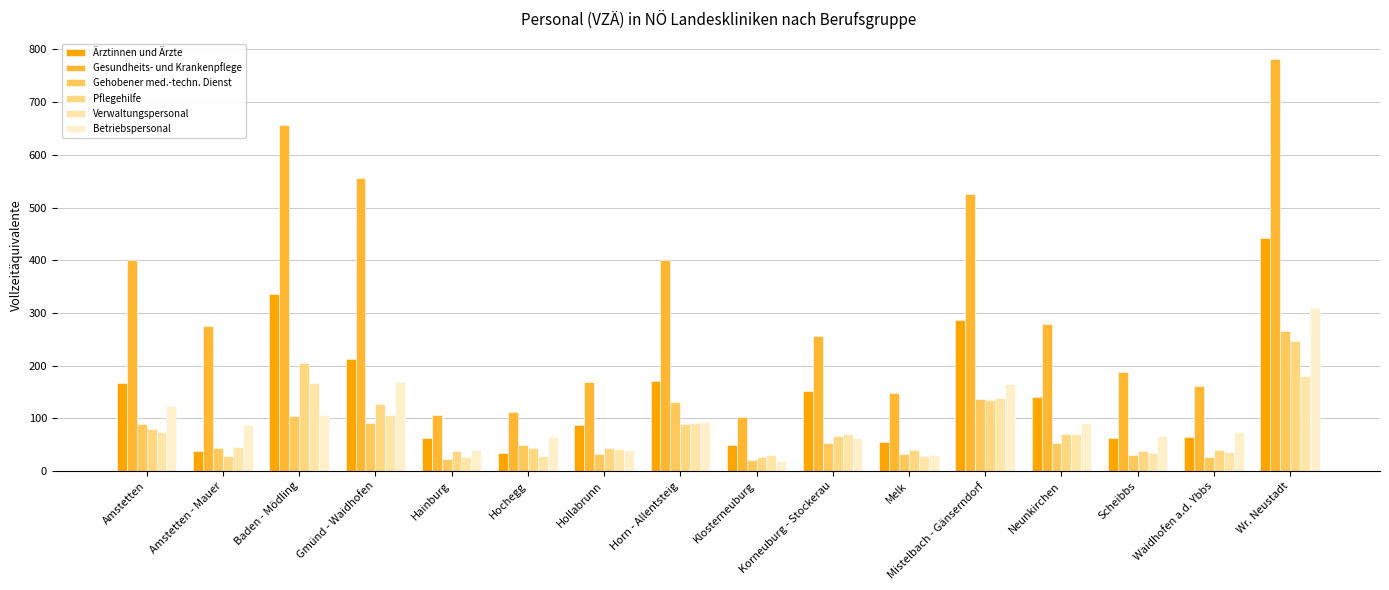

What is the sum of all Gesundheits- und Krankenpflege values?

5119.1